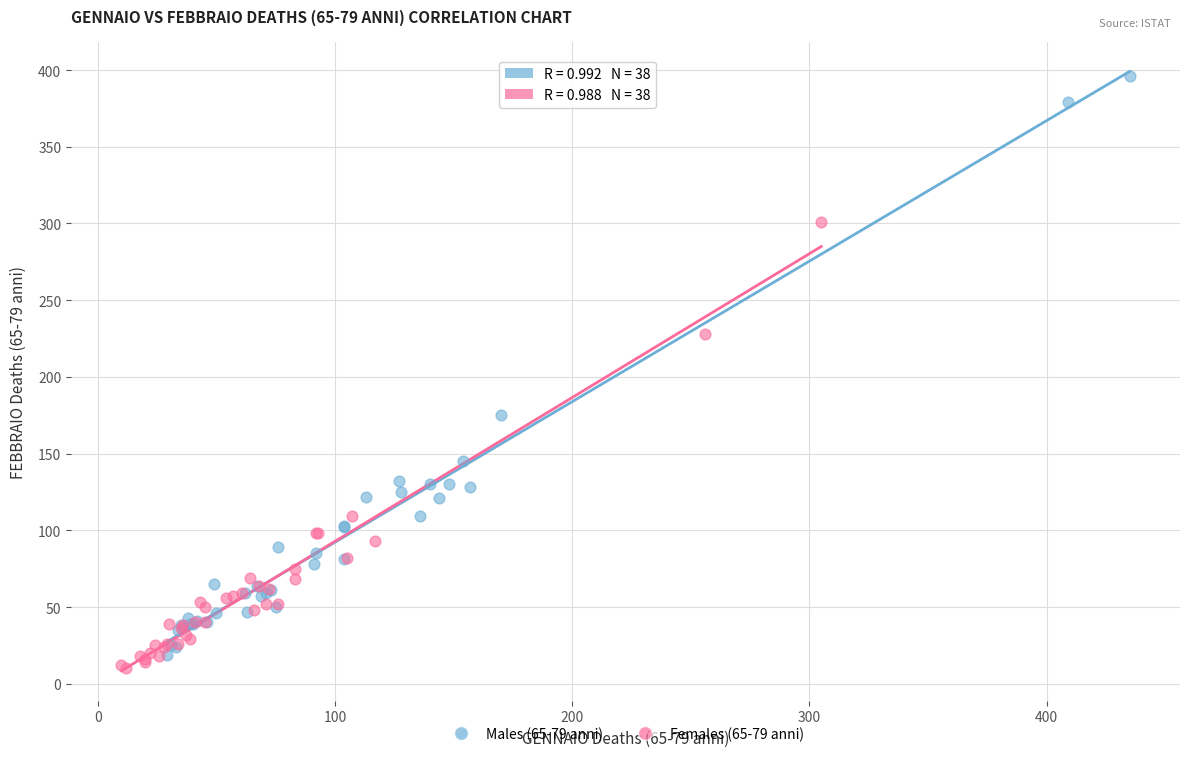

Which series contains the highest Y value?

Males (65-79 anni)